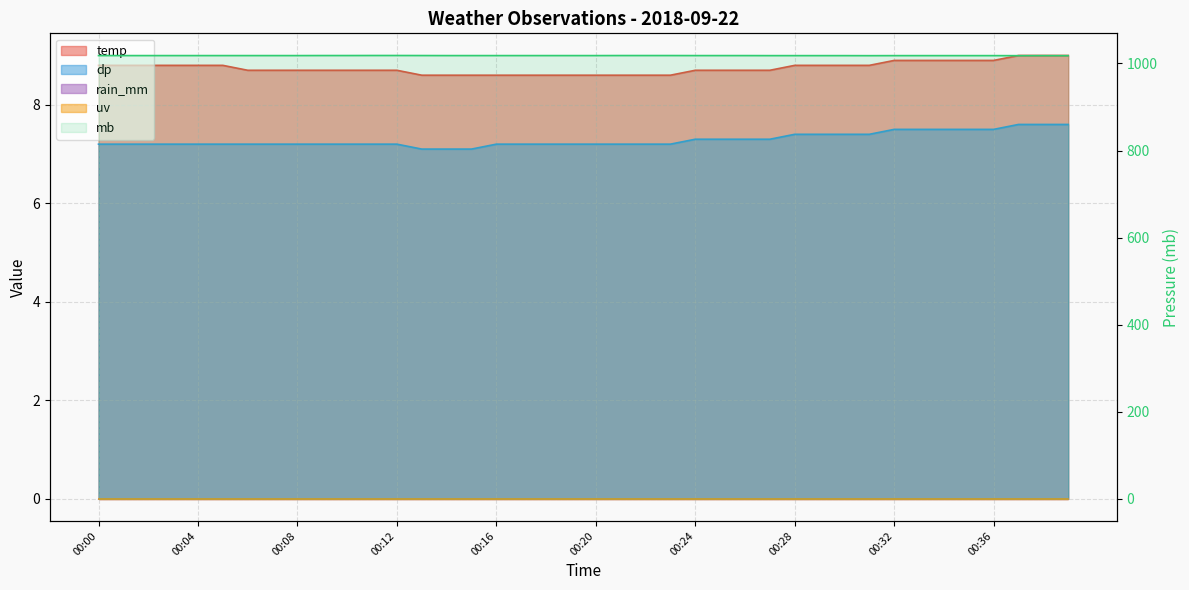

Is it true that the value at 30 is 1831.5?

False